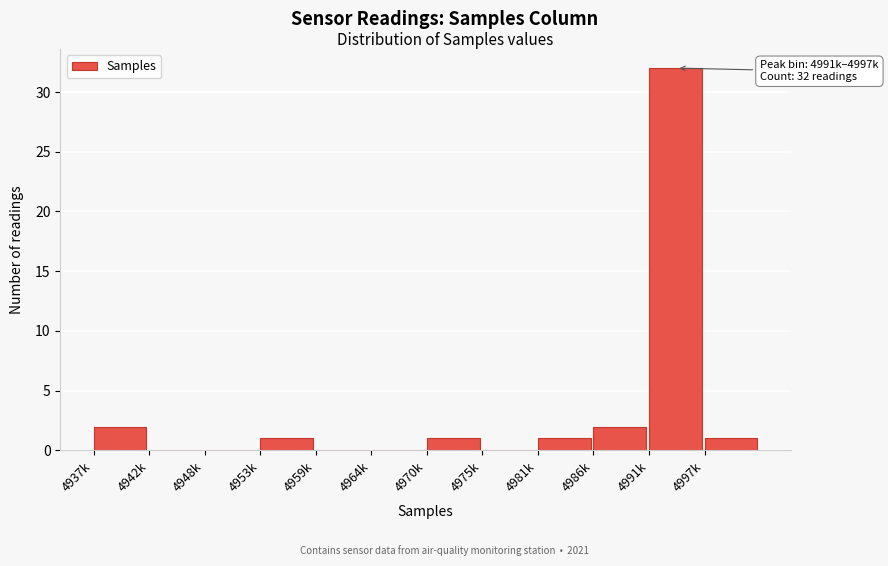

Reading left to right, what are all the values shown in this chart?

4937k=2	4942k=0	4948k=0	4953k=1	4959k=0	4964k=0	4970k=1	4975k=0	4981k=1	4986k=2	4991k=32	4997k=1